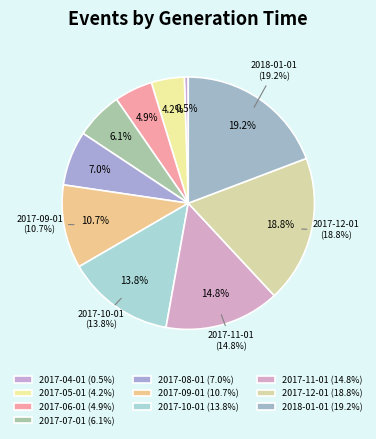

Which category has the biggest portion of the pie?

2018-01-01